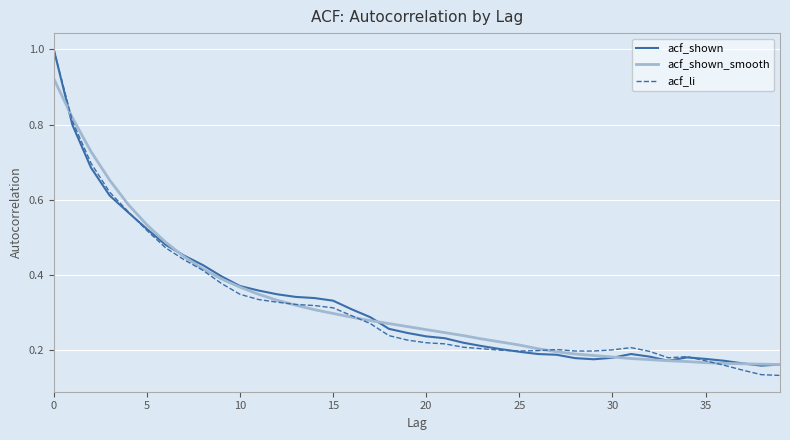

Which series has the widest spread of values?

acf_li